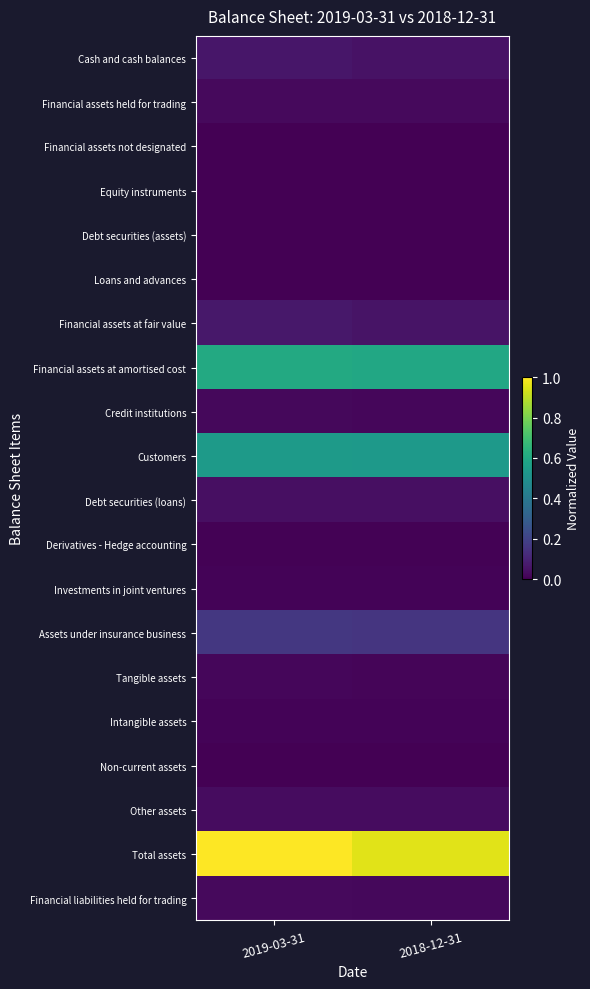

What is the total value across all series at 2018-12-31?

2.5